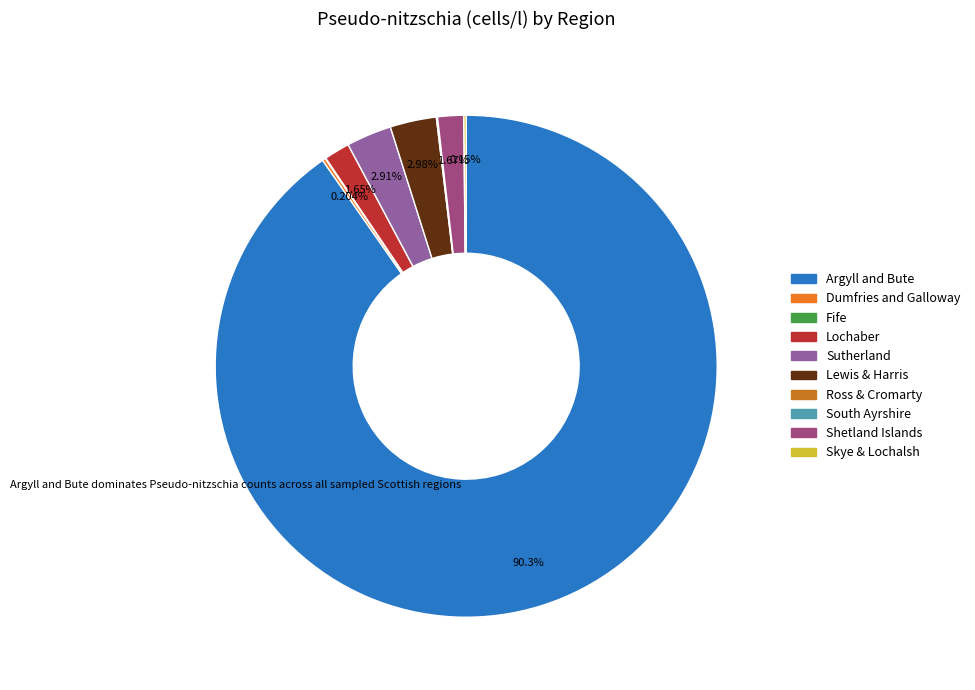

Is there a majority slice in this chart?

Yes